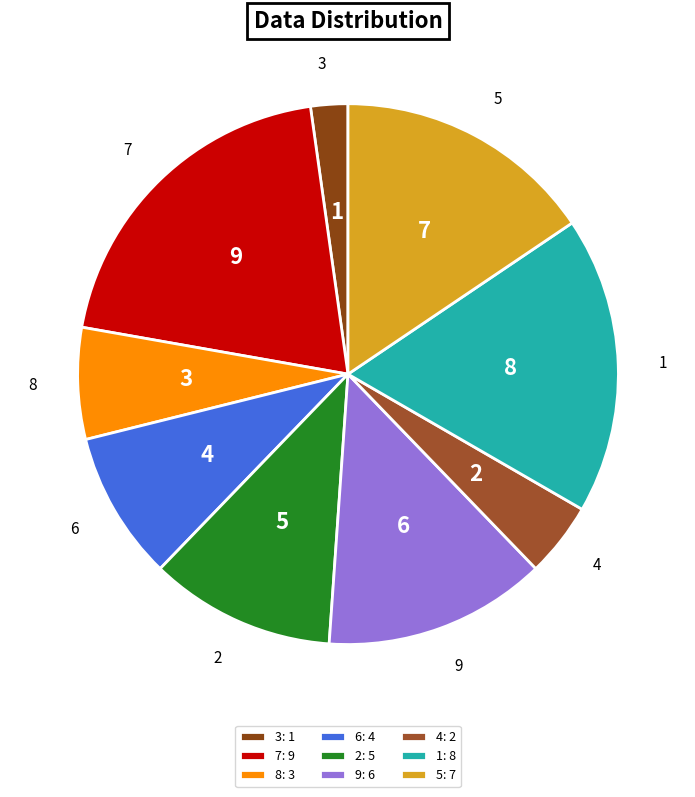

Which category has the biggest portion of the pie?

7